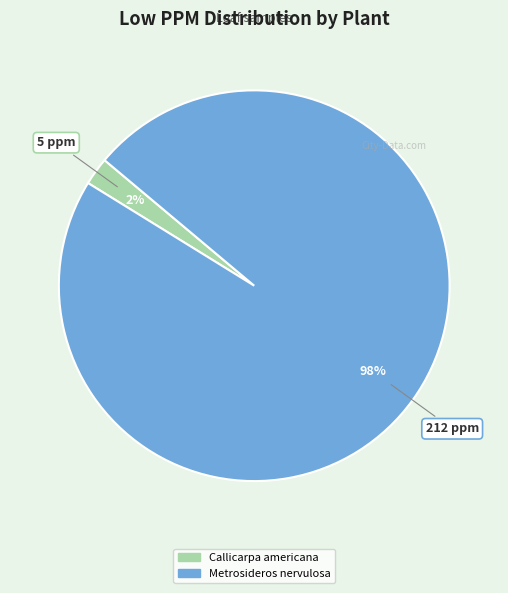

To the nearest percent, what percentage of the pie is Metrosideros nervulosa?

98%